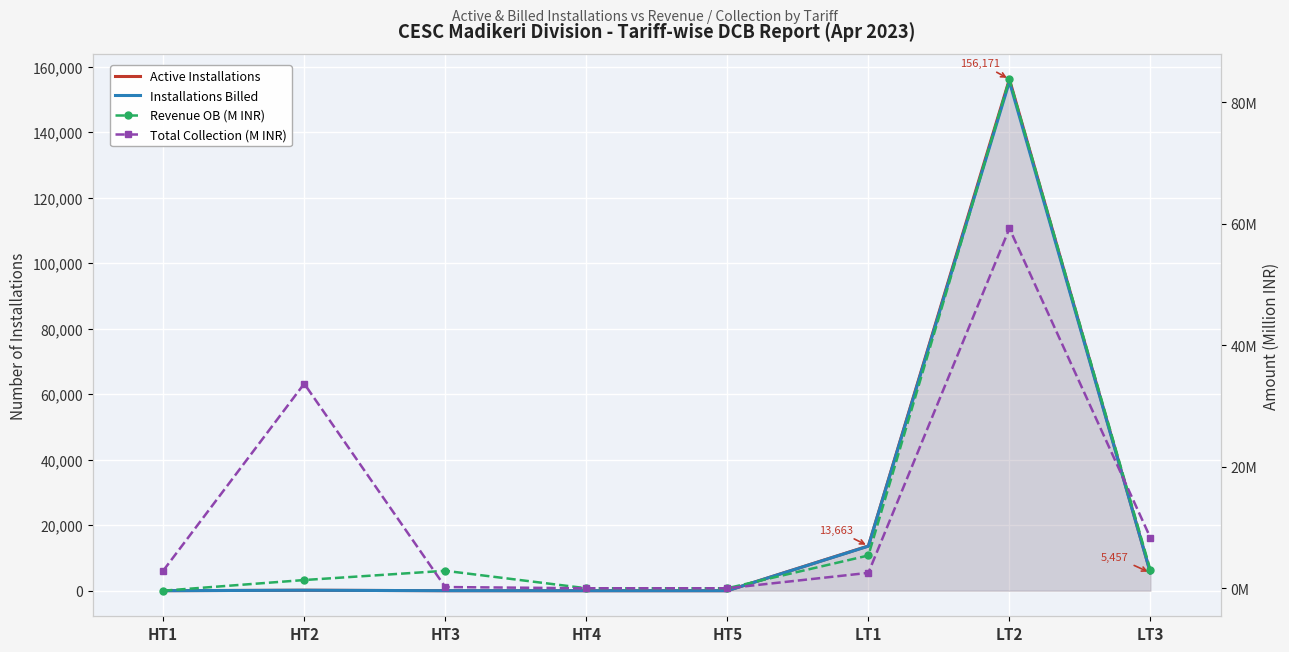

At which category does Active Installations reach its first local peak?

HT2